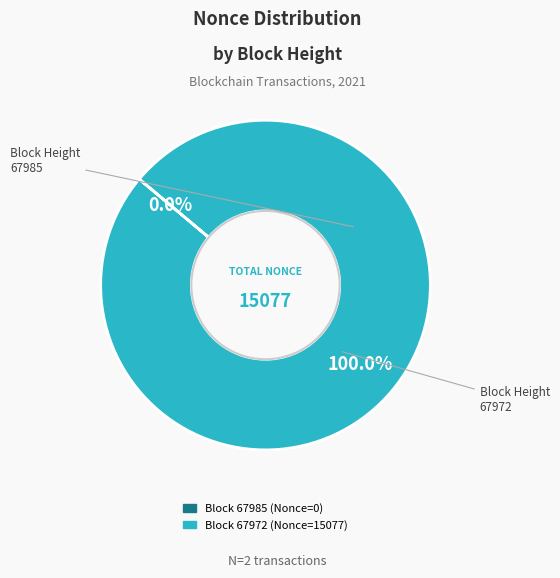

The 67972 slice represents 100% of the pie. True or false?

True